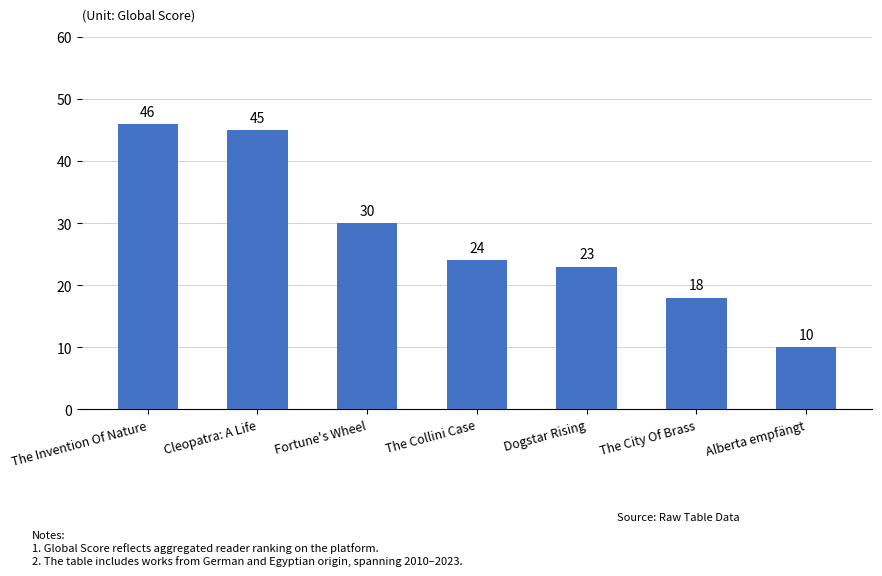

What is the difference between the maximum and minimum values?

36